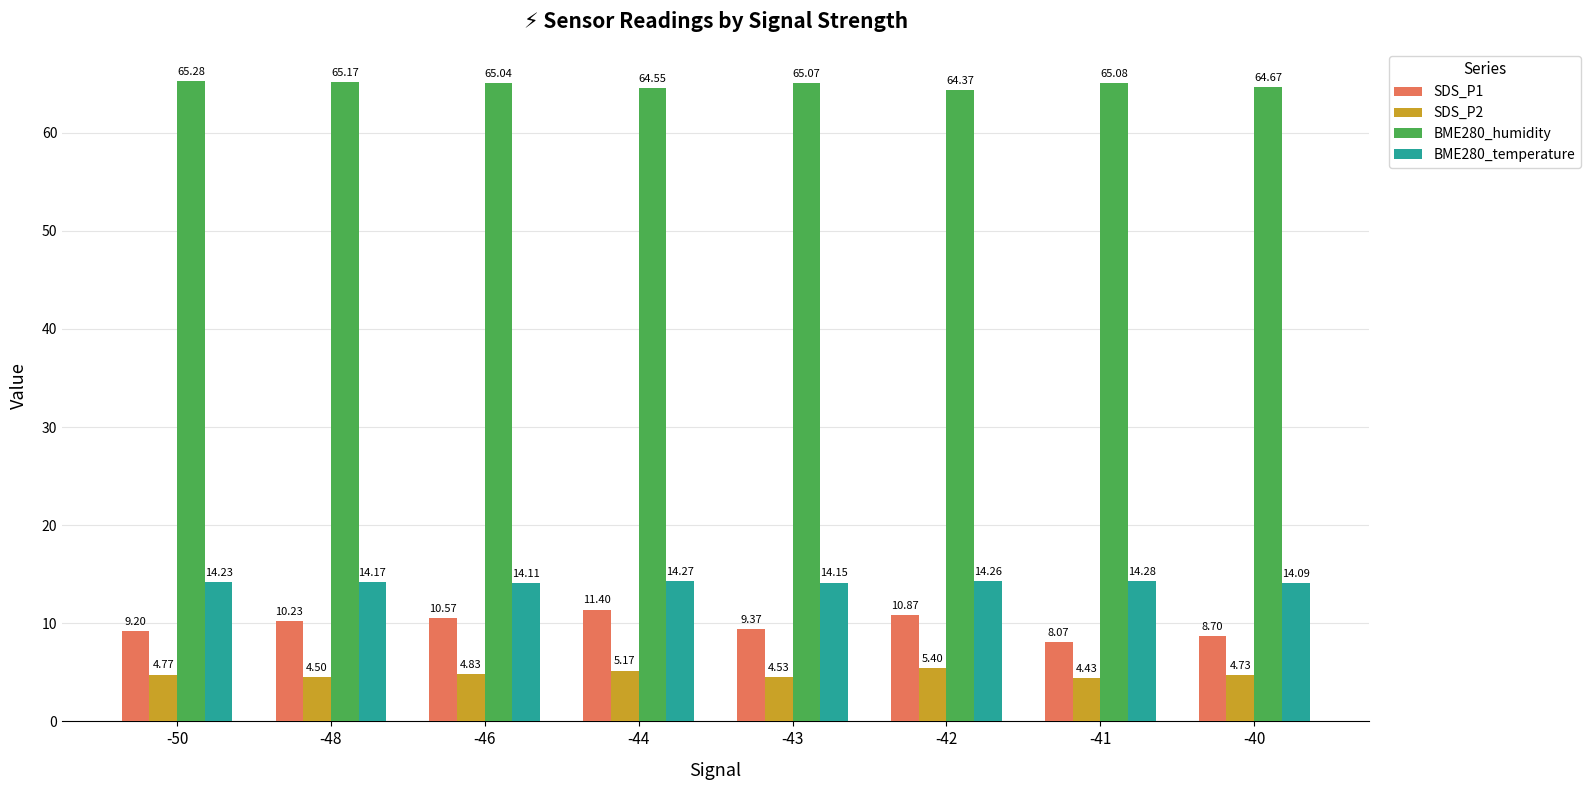

Which series has the widest spread of values?

SDS_P1